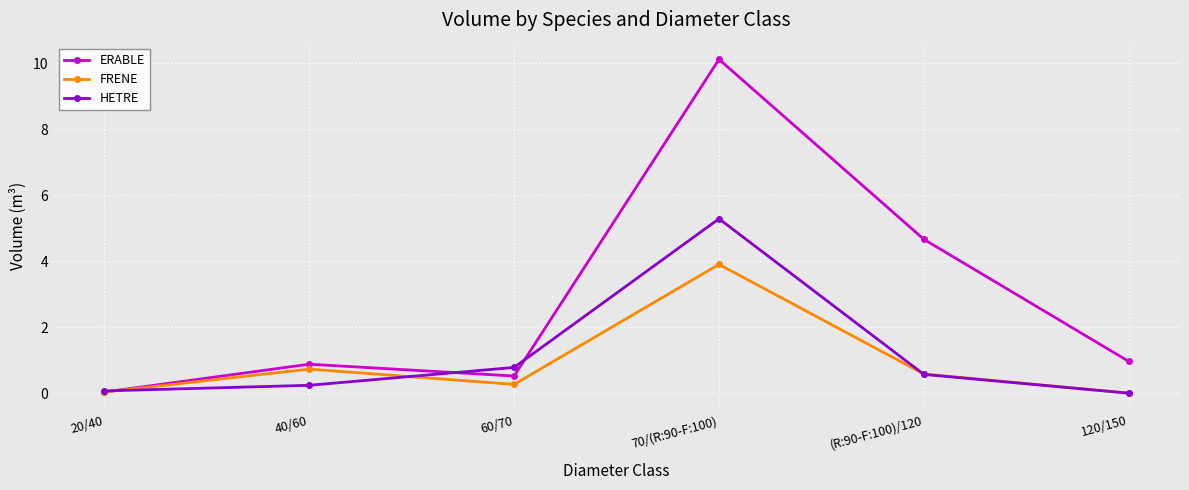

Which series changed the most between 20/40 and 70/(R:90-F:100)?

ERABLE